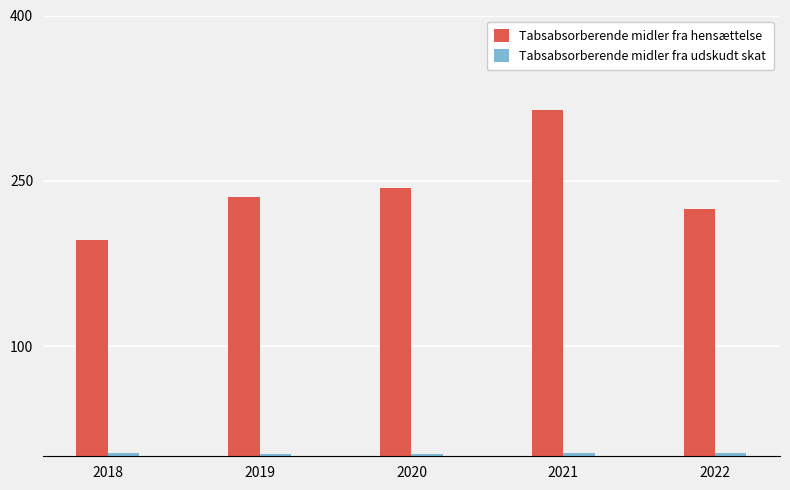

Which series has the largest total across all categories?

Tabsabsorberende midler fra hensættelse